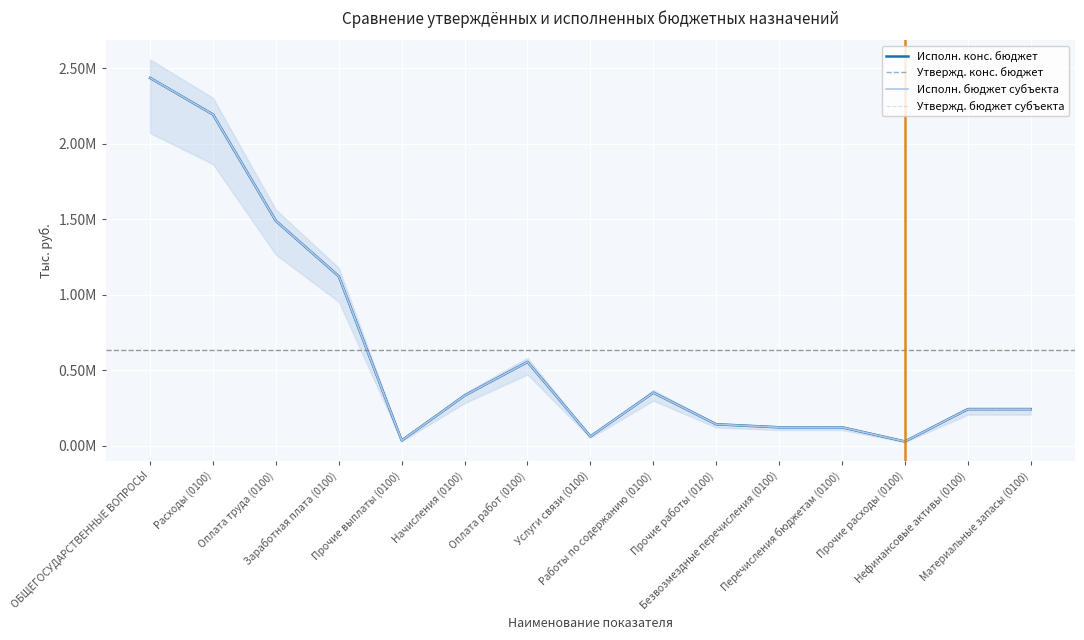

At which category does Исполн. конс. бюджет reach its first local valley?

Прочие выплаты (0100)